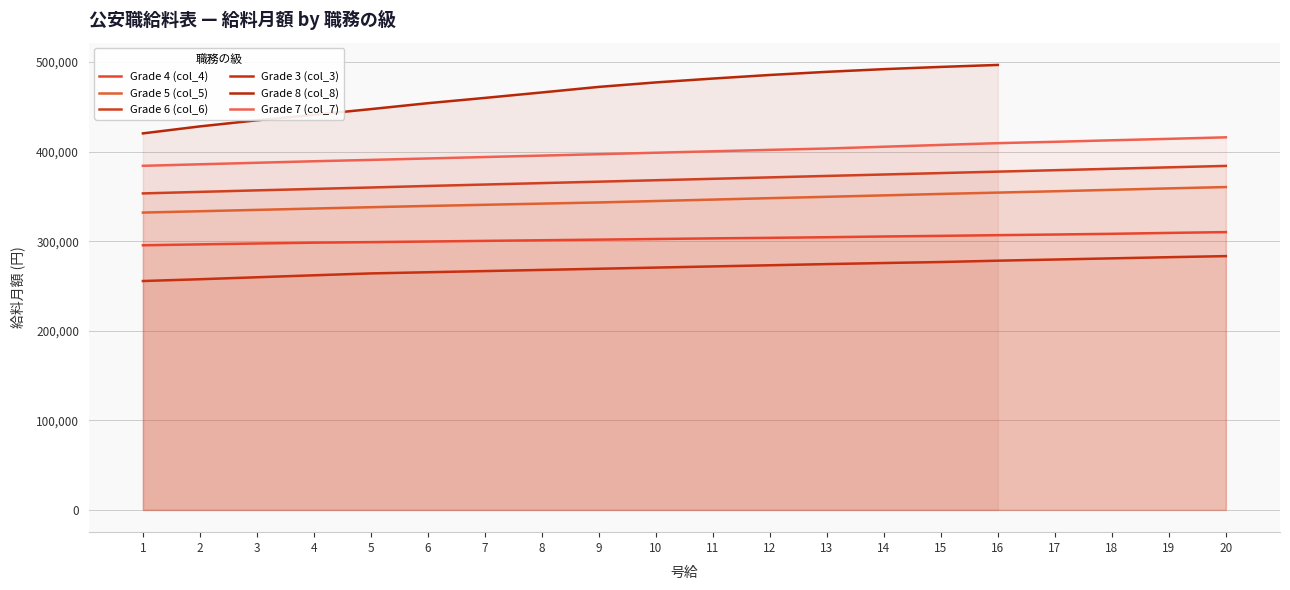

Between 2 and 16, which is larger?

16